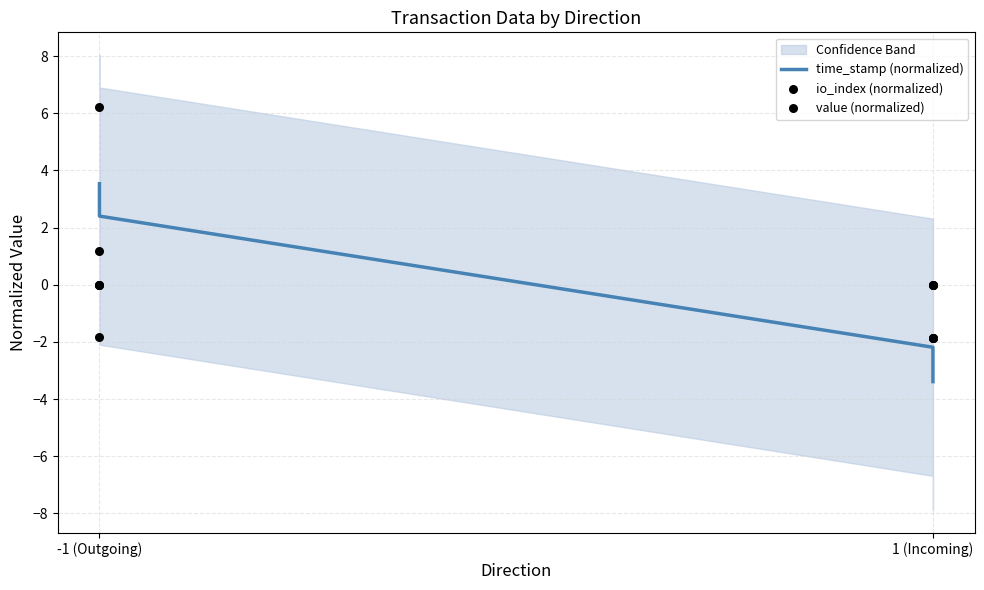

At how many categories does at least one series exceed 6?

1